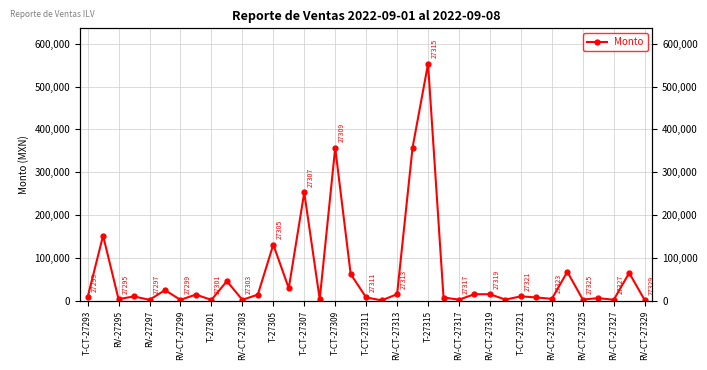

What is the average value?

61217